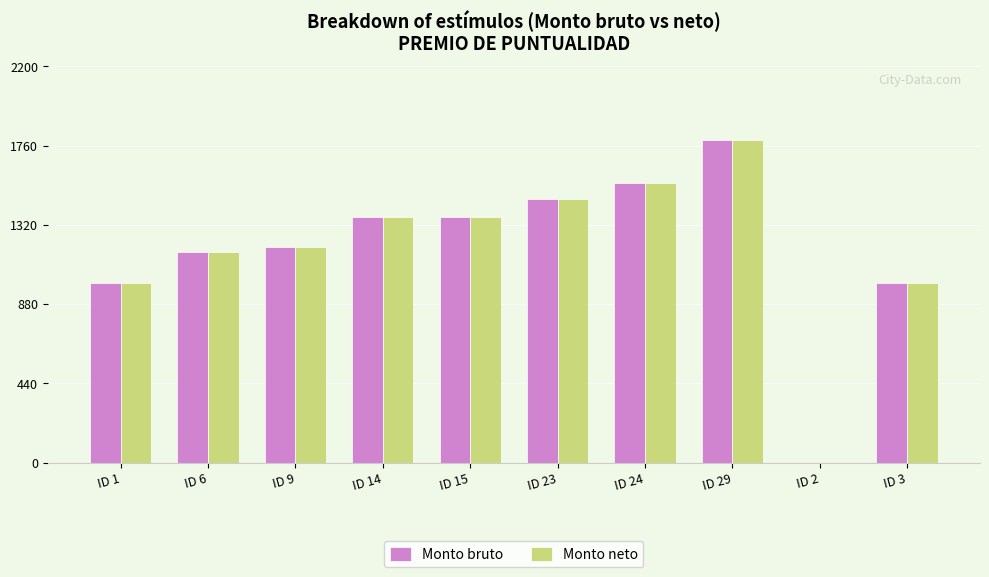

At which category is the sum across all series the highest?

ID 29